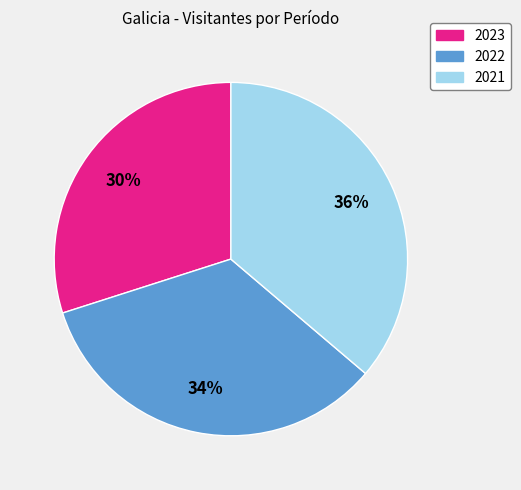

What percentage is the 2021 slice, to the nearest percent?

36%